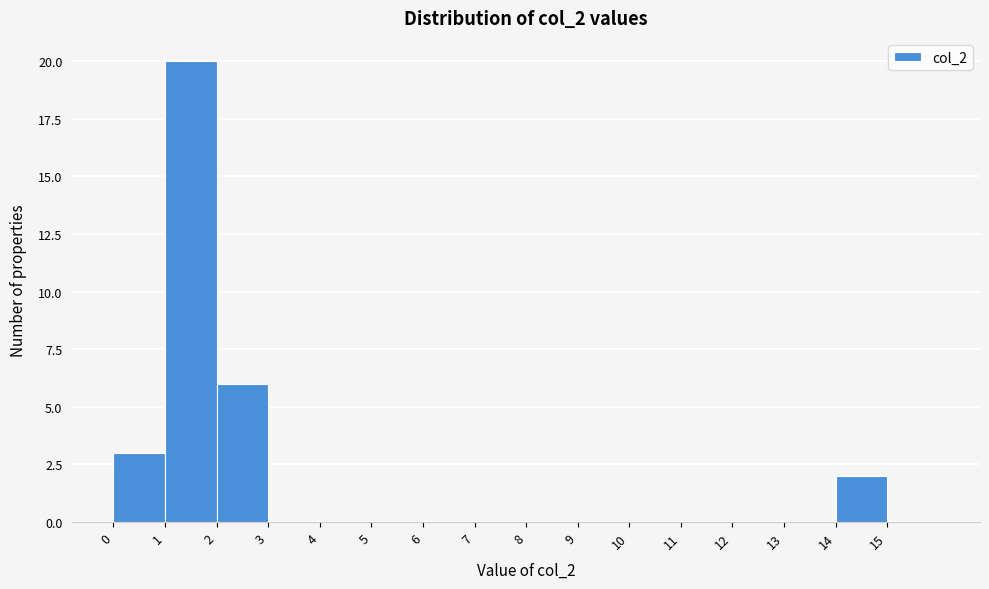

Which range on the x-axis has the tallest bar?

1 to 2